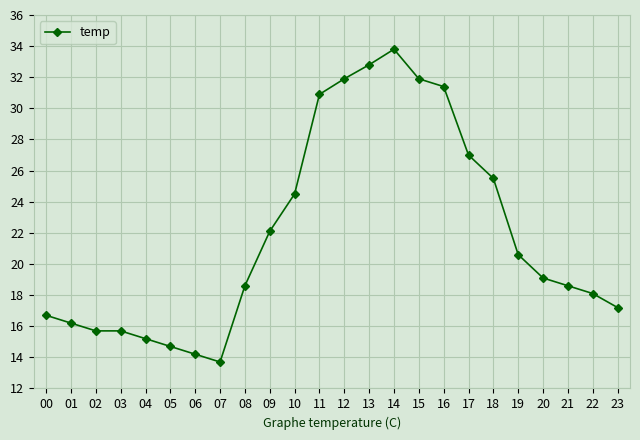

What is the sum of all values?

526.1